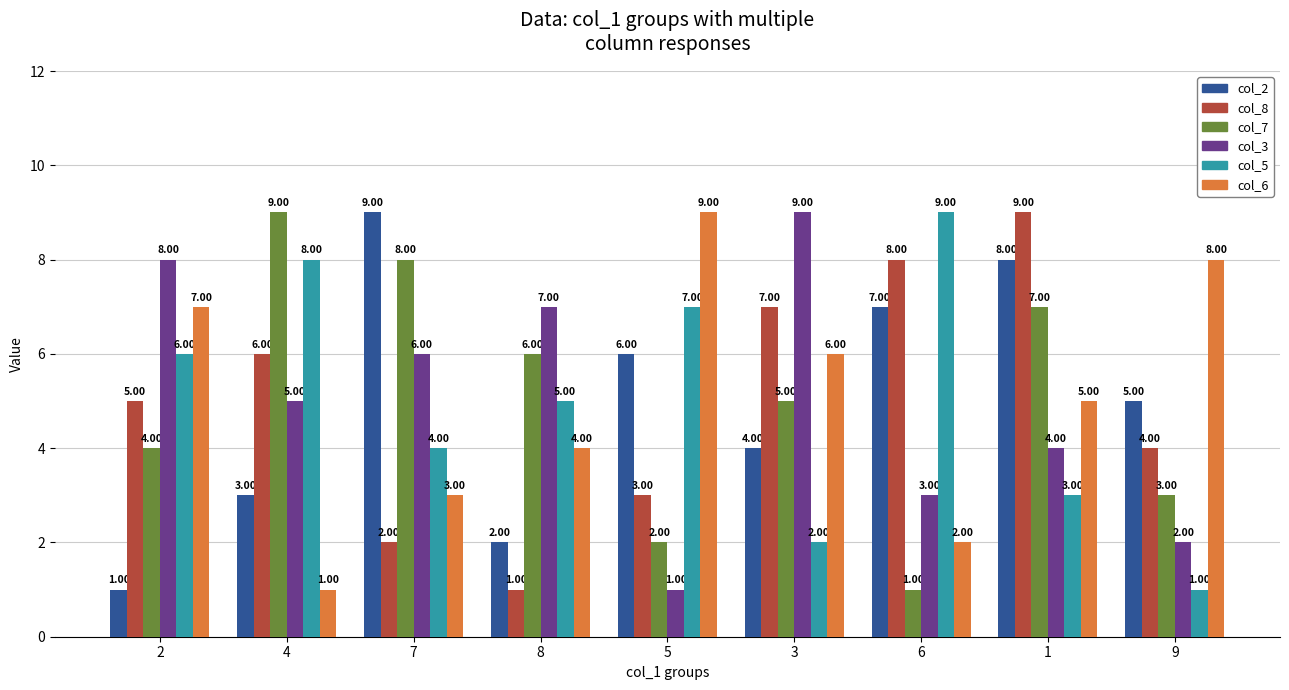

Where does the col_3 series first go above 5?

2